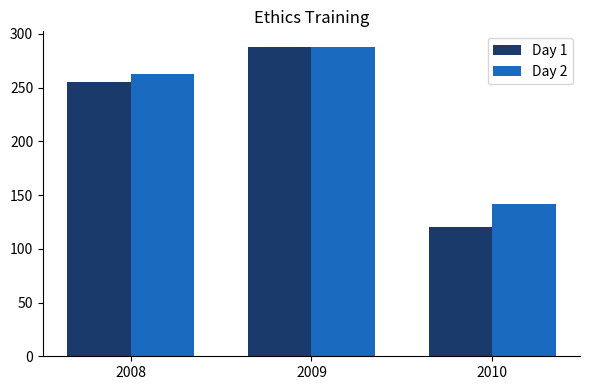

The Day 2 series shows 142 at 2010. True or false?

True